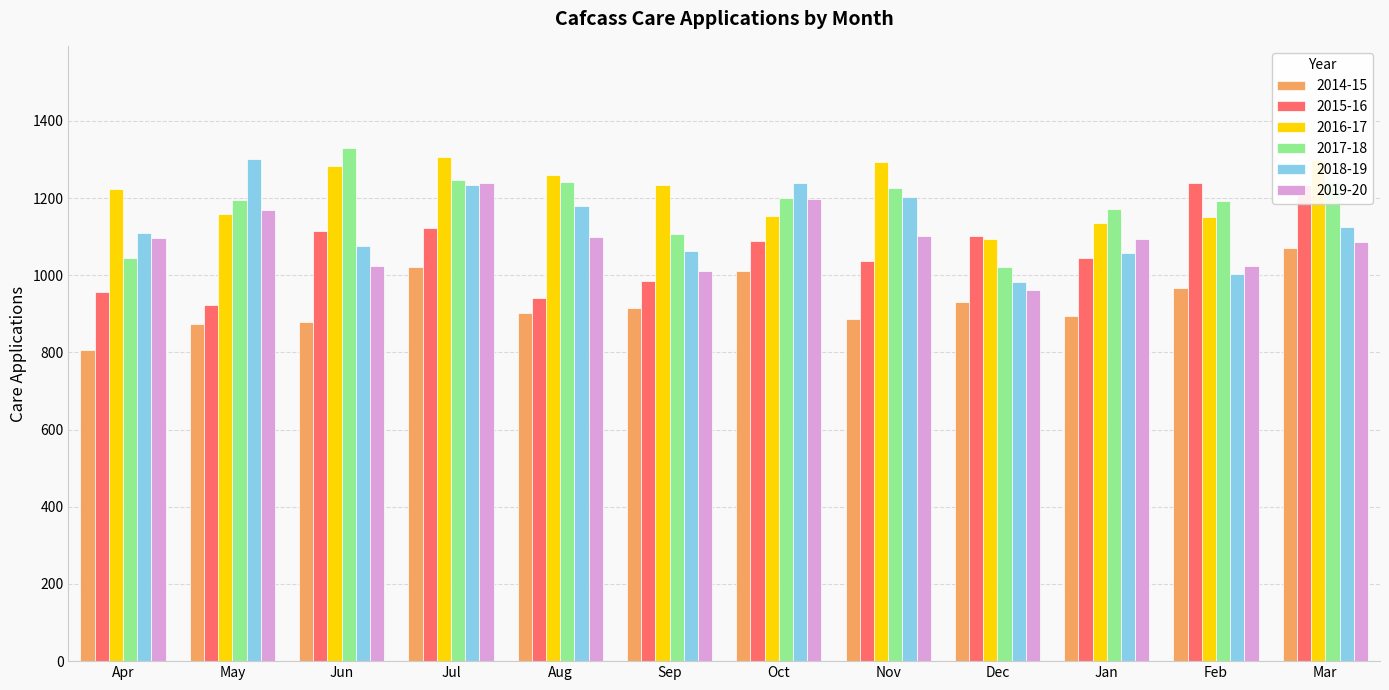

The 2018-19 series shows 1076 at Jun. True or false?

True